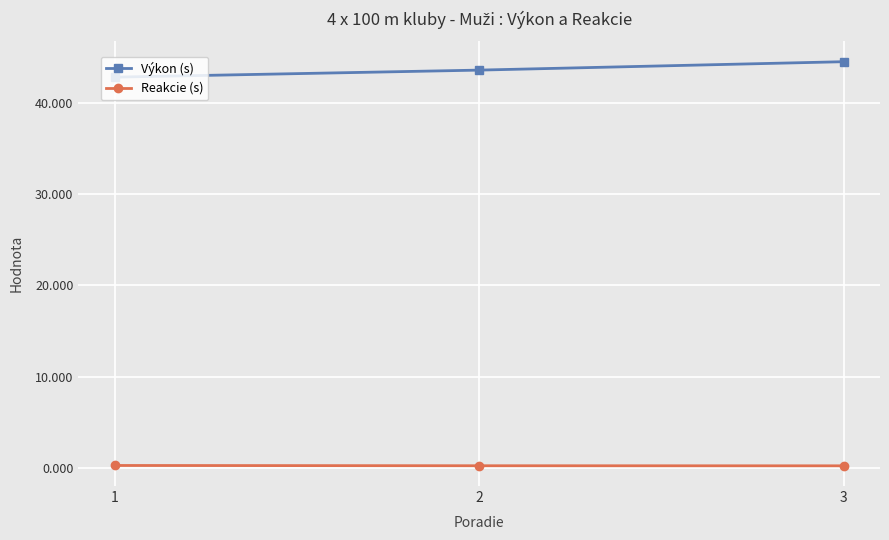

The value of Výkon (s) at 1 is 42.8. True or false?

True